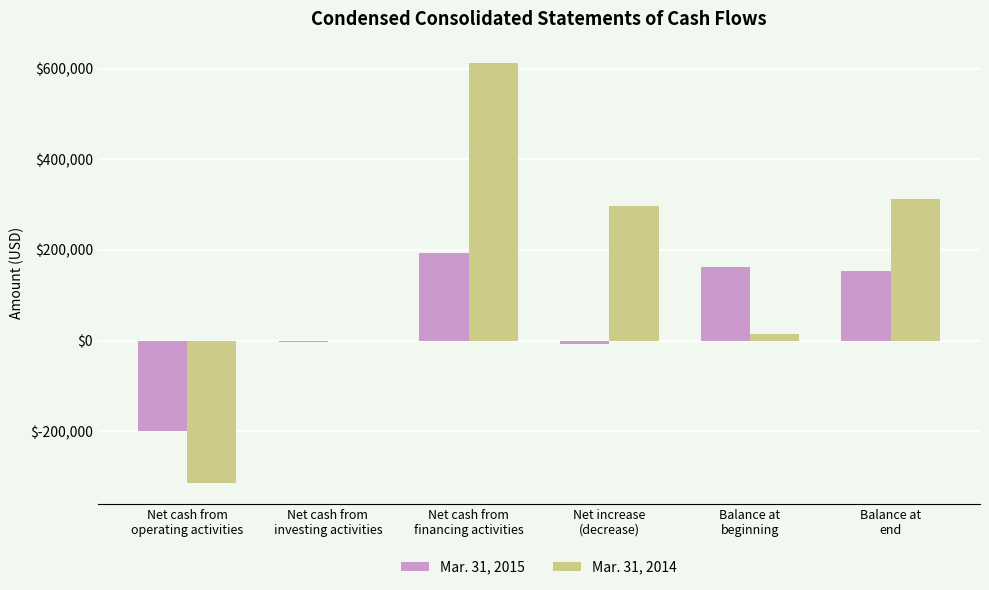

How many groups of bars are there?

6